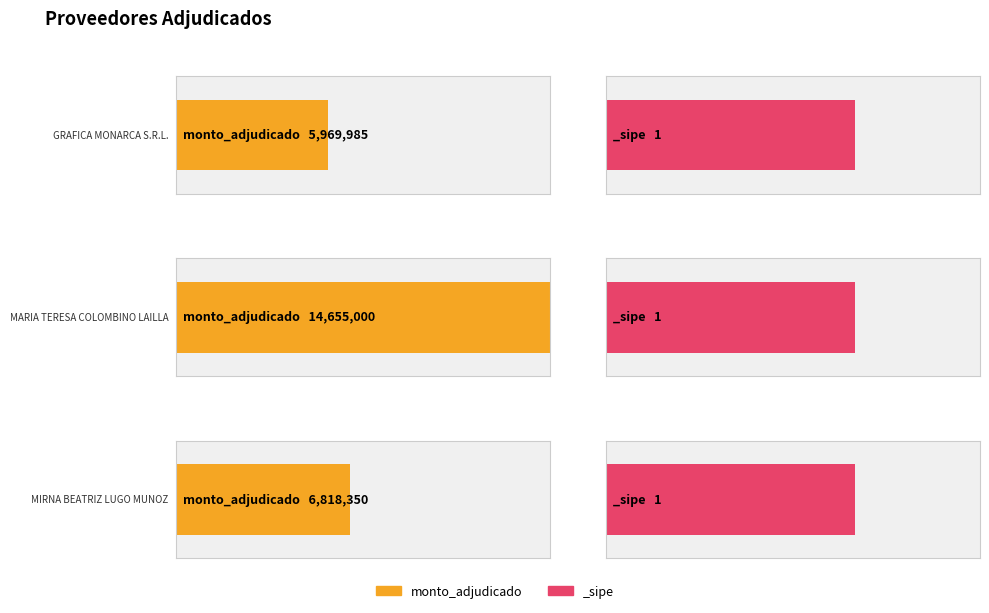

What is the maximum value shown in the chart?

14655000